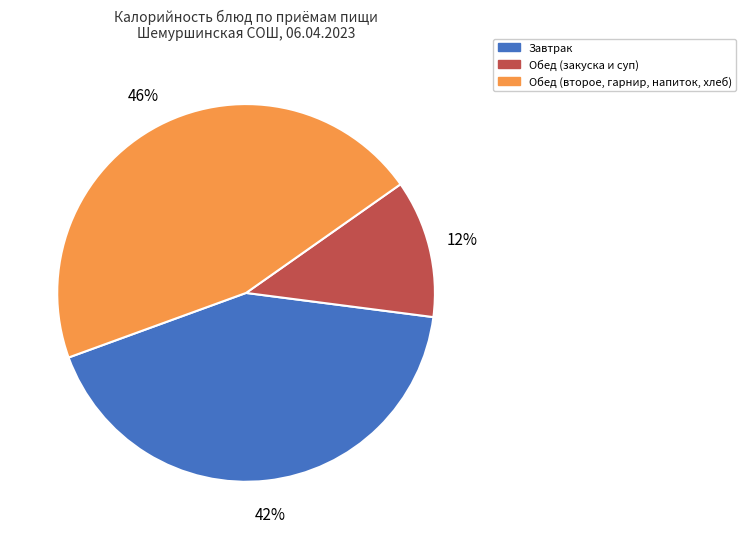

Combined, do Обед (второе, гарнир, напиток, хлеб) and Обед (закуска и суп) account for over 50%?

Yes